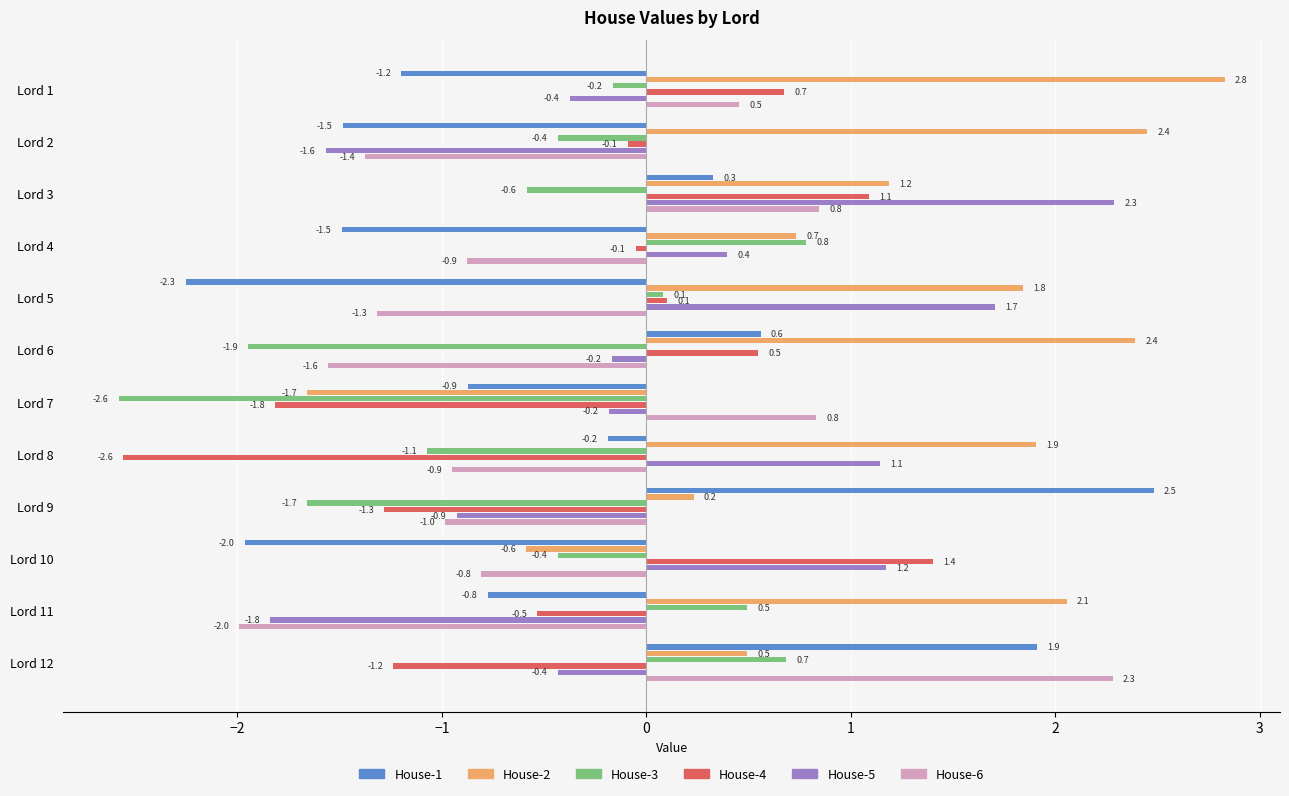

Is the value of House-2 at Lord 5 greater than the value of House-3 at Lord 5?

Yes